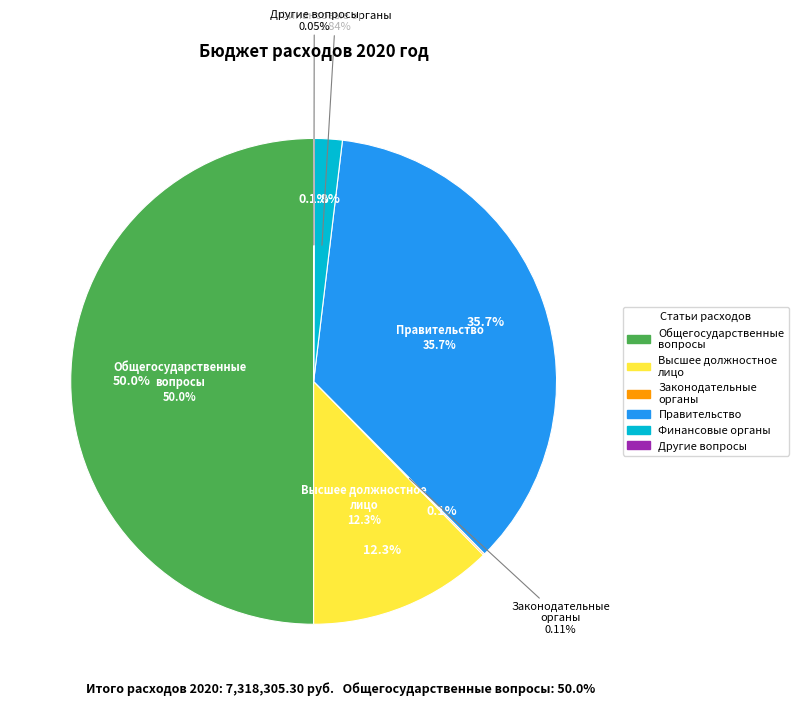

To the nearest percent, what percentage of the pie is Обеспечение деятельности финансовых органов?

2%